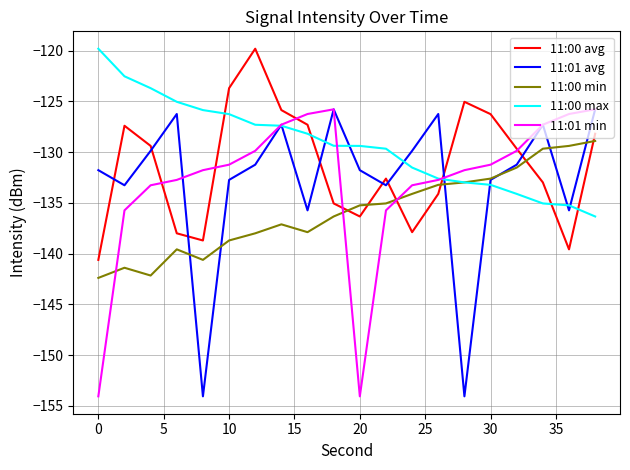

What is the highest value of the 11:01 min series?

-125.8